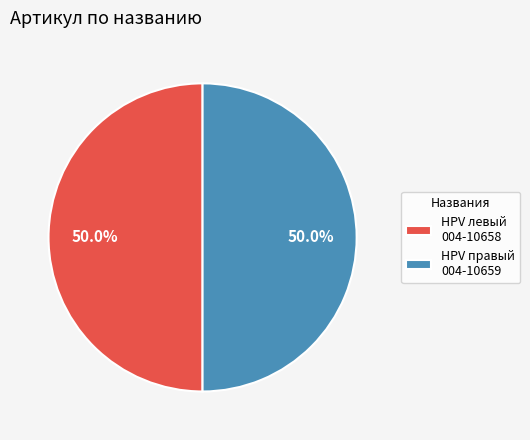

Approximately how many times larger is the value at HPV левый 004-10658 compared to HPV правый 004-10659?

1.0